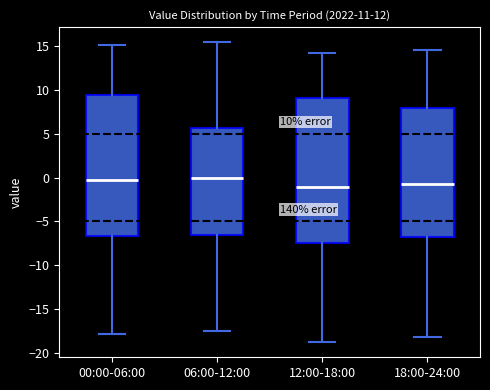

Comparing the boxes themselves (not the whiskers), which one is the tallest?

12:00-18:00